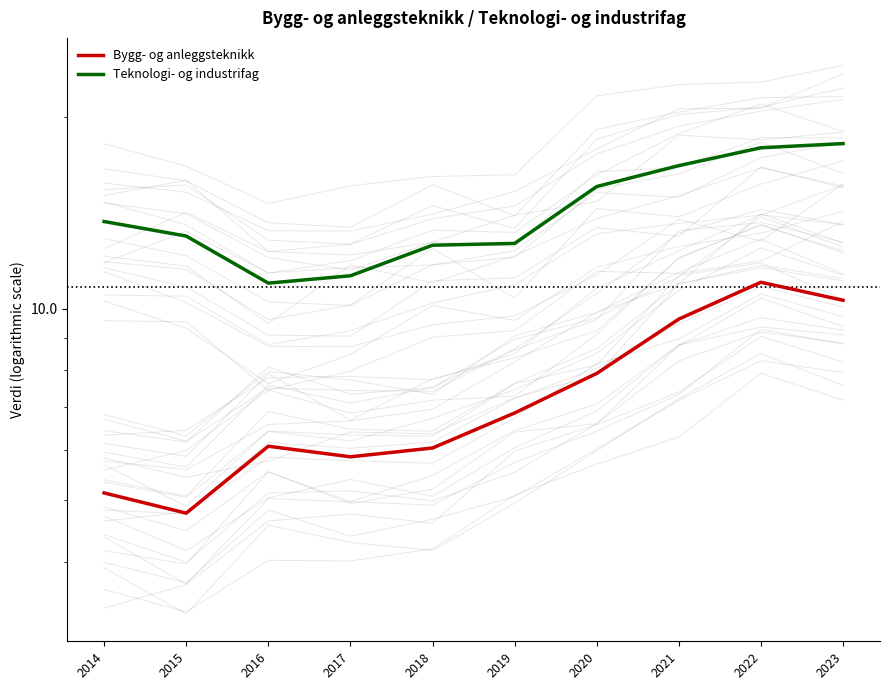

At 2020, list the series in order from largest to smallest.

Teknologi- og industrifag, Bygg- og anleggsteknikk